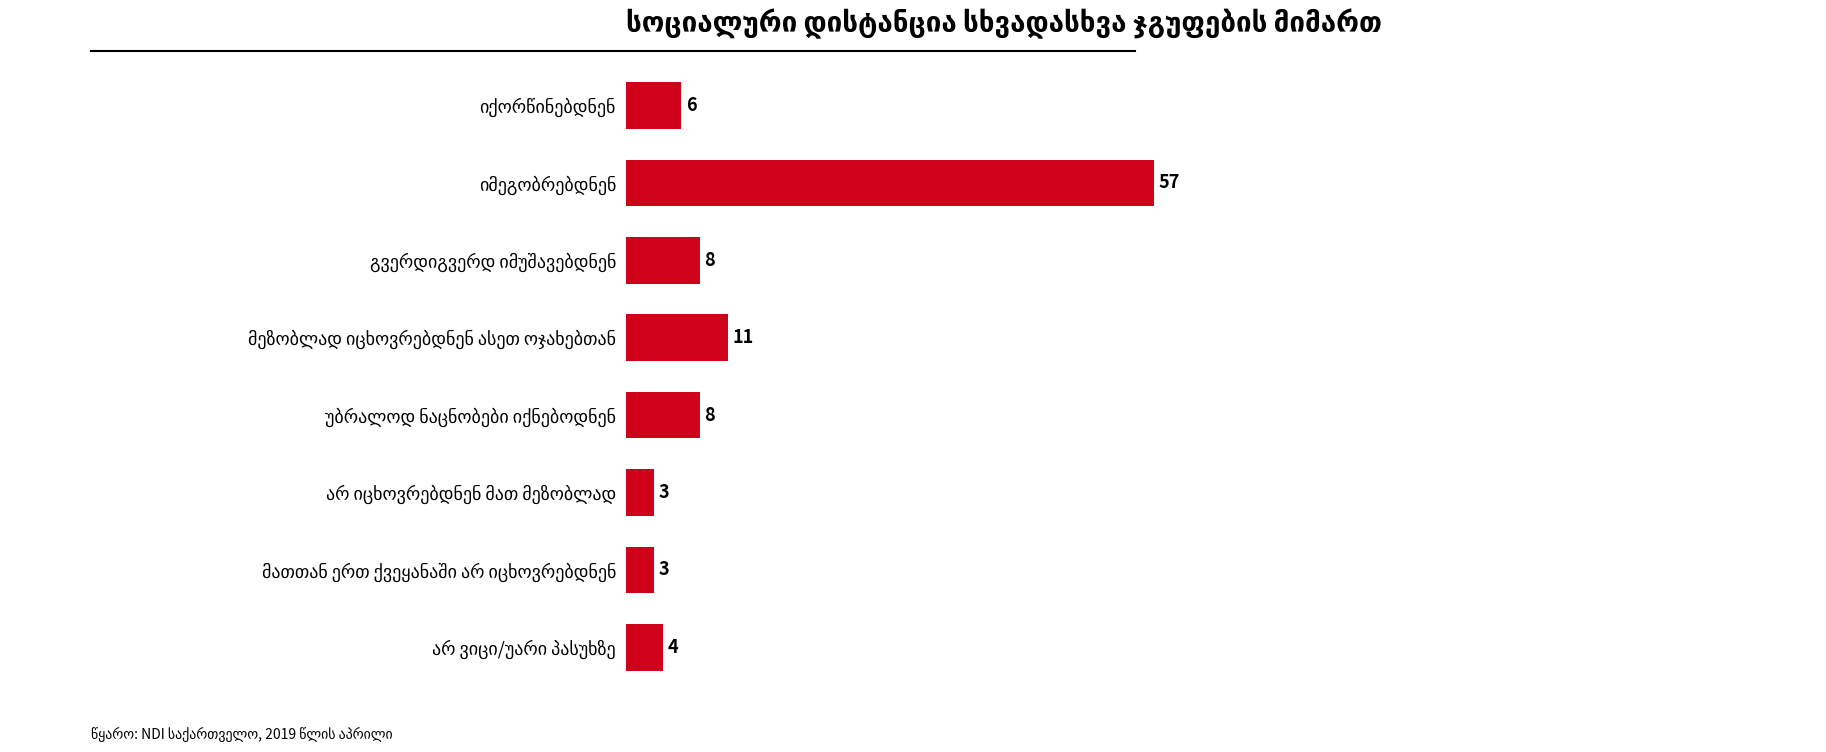

What is the value of the 7th bar from the top?

3